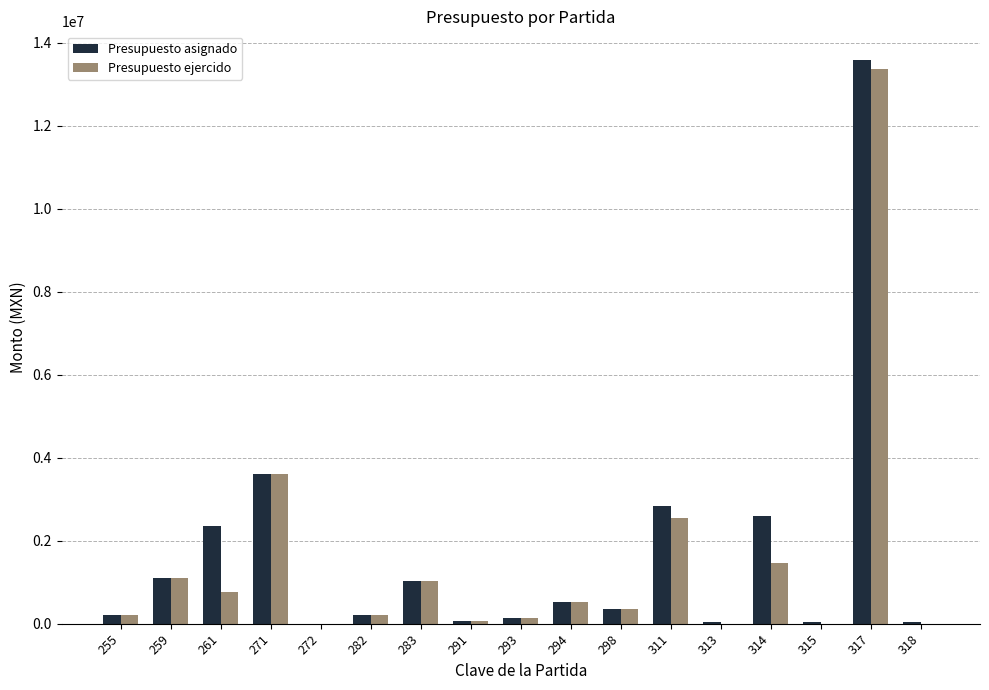

What is the sum of all Presupuesto ejercido values?

25377899.4